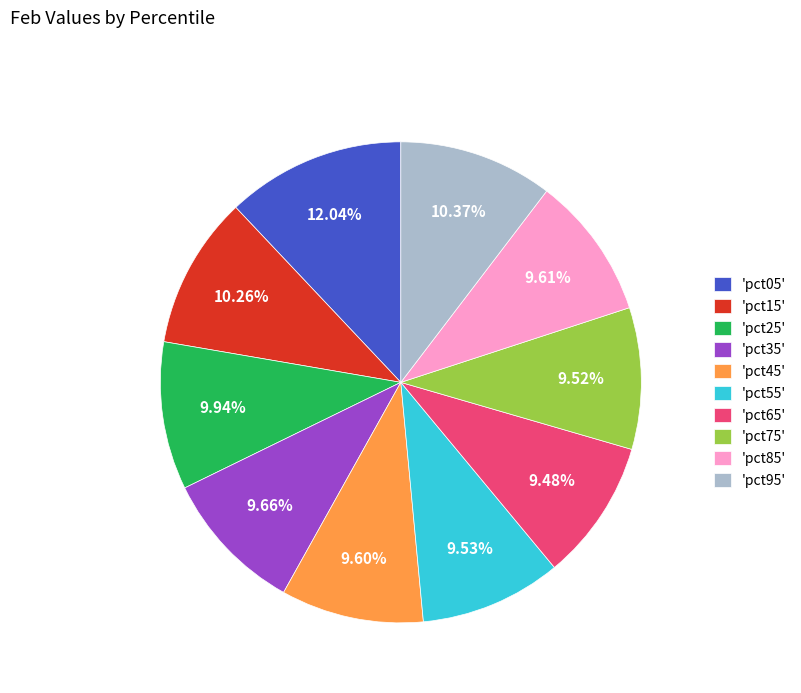

Does 'pct45' account for over 50% of the chart?

No